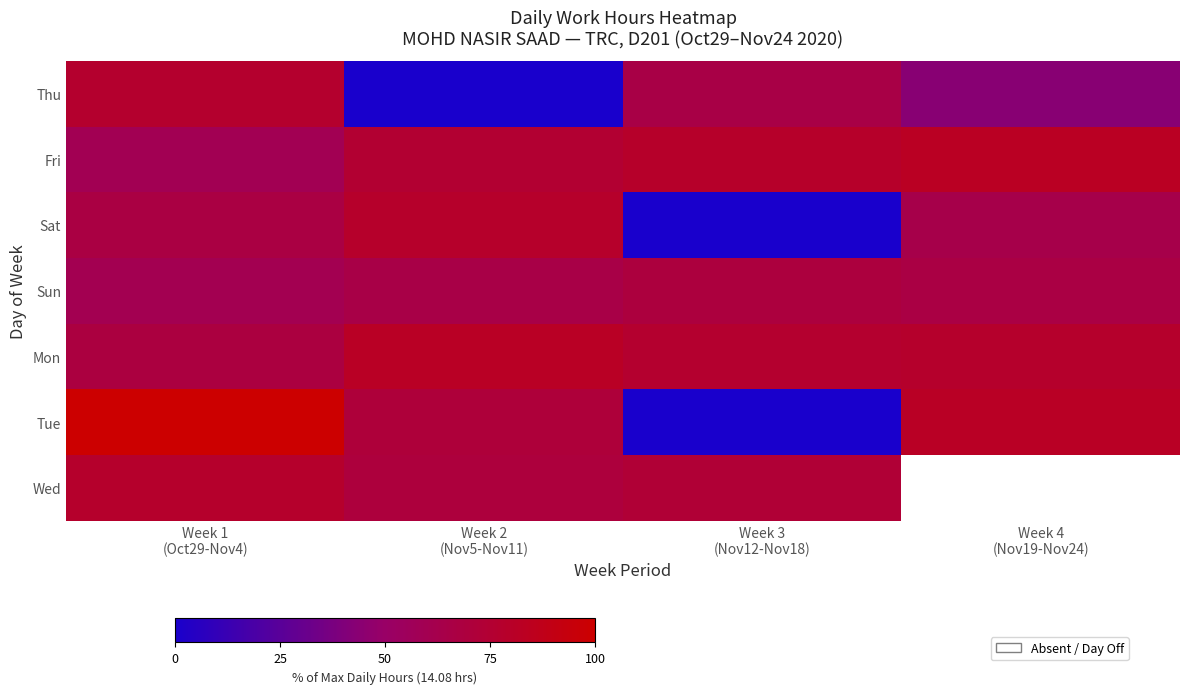

The Fri series shows 82.5 at Week 4 (Nov19-Nov24). True or false?

True